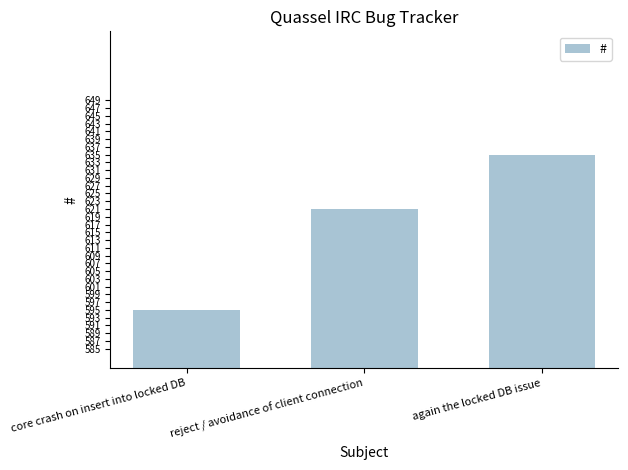

Approximately how many times larger is the value at core crash on insert into locked DB compared to reject / avoidance of client connection?

1.0